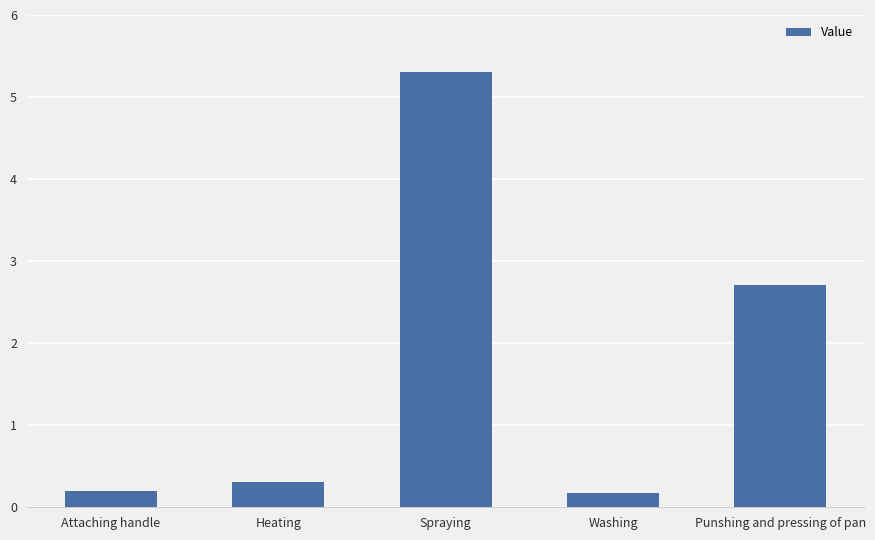

Reading left to right, what are all the values shown in this chart?

0.2	0.3	5.3	0.2	2.7